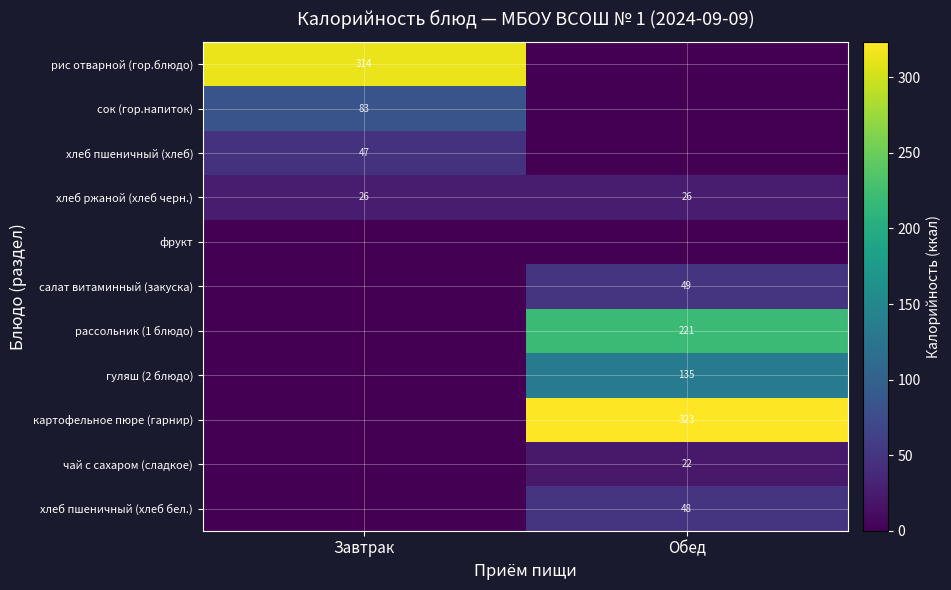

Which has a higher value, Обед or Завтрак?

Завтрак